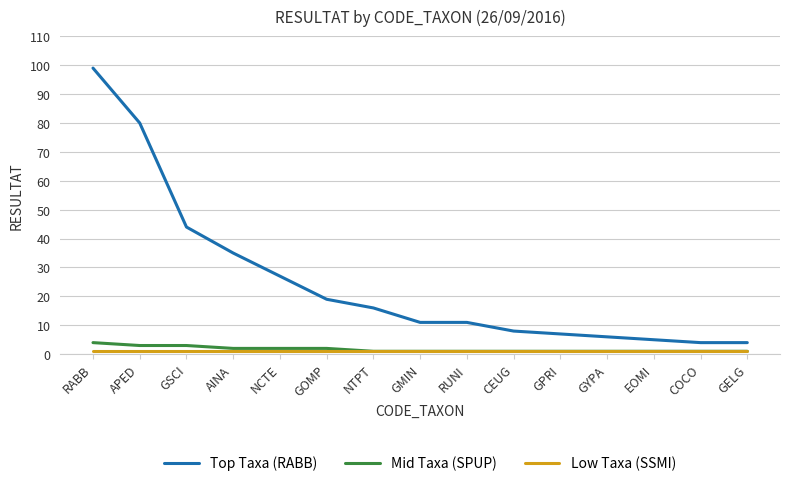

What position from the right is GOMP?

10